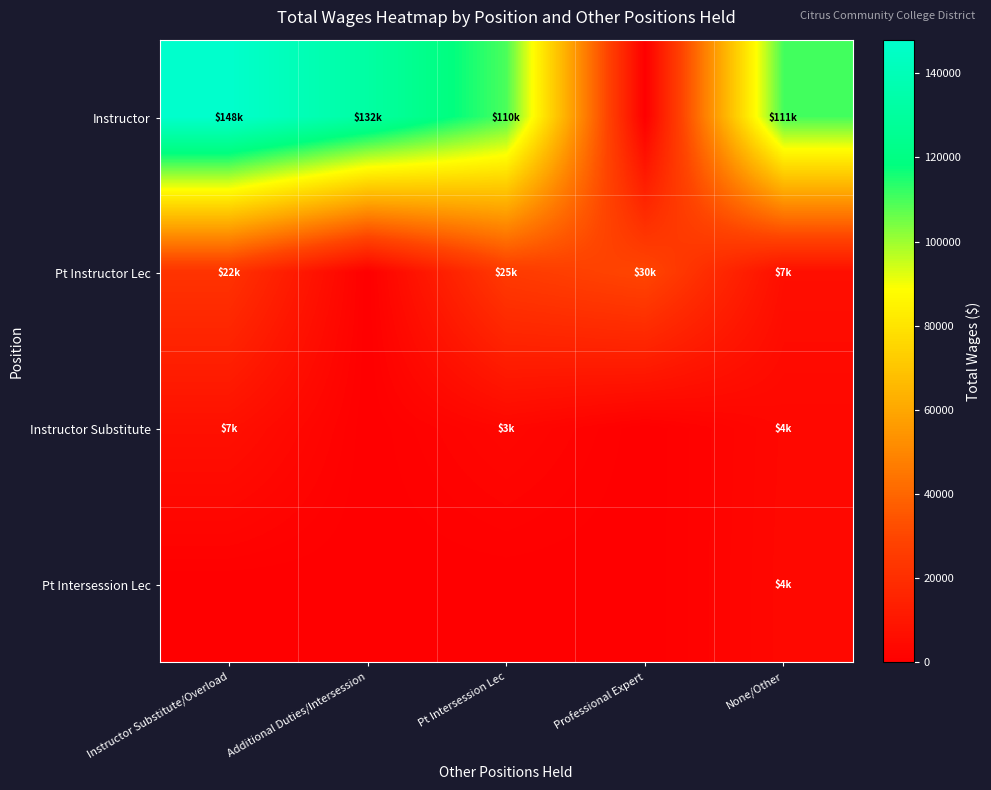

Reading left to right, list all the values displayed in this chart.

Instructor: Instructor Substitute/Overload=147956	Additional Duties/Intersession=132067	Pt Intersession Lec=109627	Professional Expert=0	None/Other=110520
Pt Instructor Lec: Instructor Substitute/Overload=22100	Additional Duties/Intersession=0	Pt Intersession Lec=25138	Professional Expert=30018	None/Other=6518
Instructor Substitute: Instructor Substitute/Overload=7242	Additional Duties/Intersession=0	Pt Intersession Lec=3456	Professional Expert=0	None/Other=3606
Pt Intersession Lec: Instructor Substitute/Overload=0	Additional Duties/Intersession=0	Pt Intersession Lec=0	Professional Expert=0	None/Other=3777